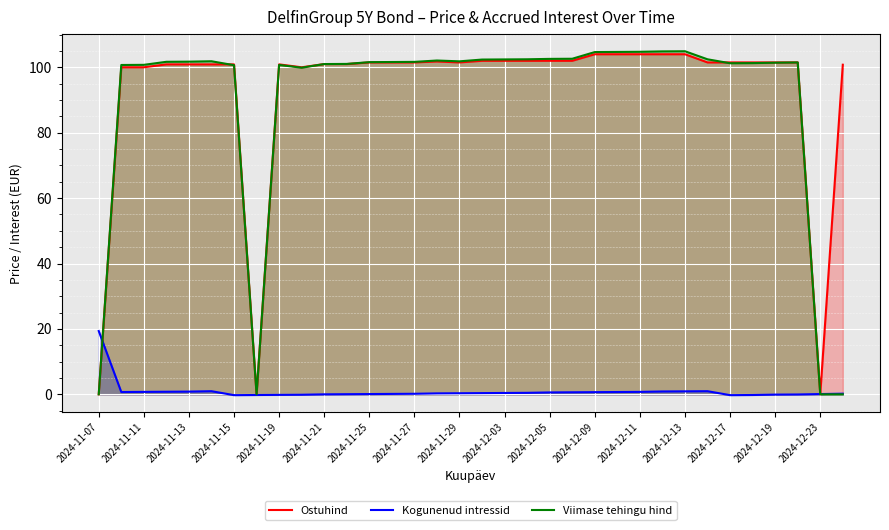

What are all the series names shown in the legend?

Ostuhind, Kogunenud intressid, Viimase tehingu hind